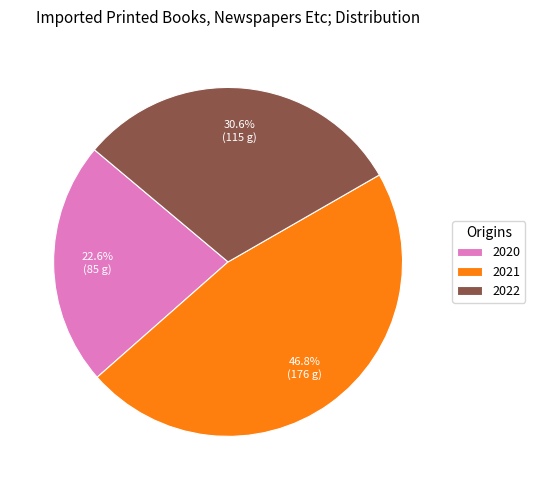

Count the number of slices in the pie.

3